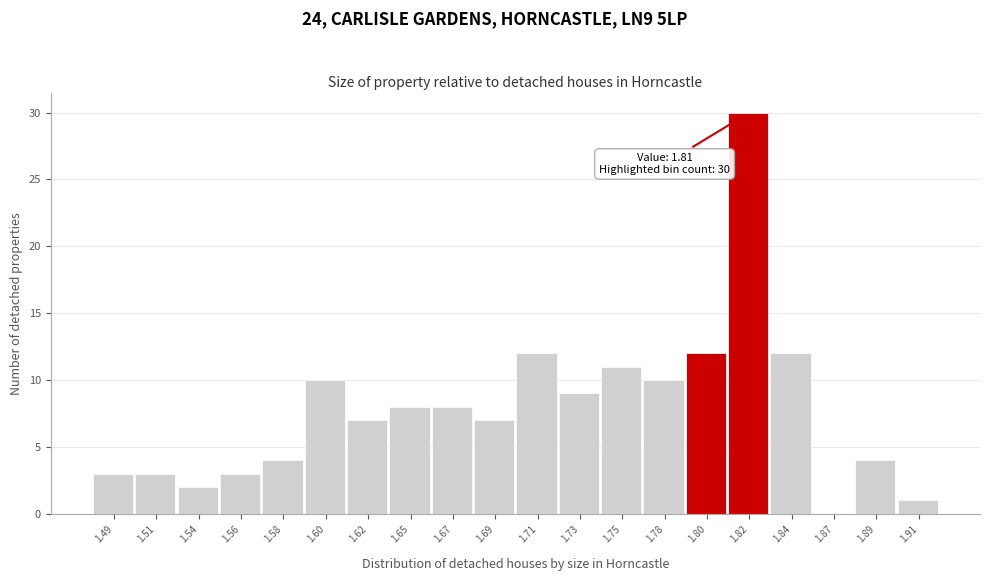

Reading left to right, extract all data points from this chart.

1.49=3	1.51=3	1.54=2	1.56=3	1.58=4	1.60=10	1.62=7	1.65=8	1.67=8	1.69=7	1.71=12	1.73=9	1.75=11	1.78=10	1.80=12	1.82=30	1.84=12	1.87=0	1.89=4	1.91=1